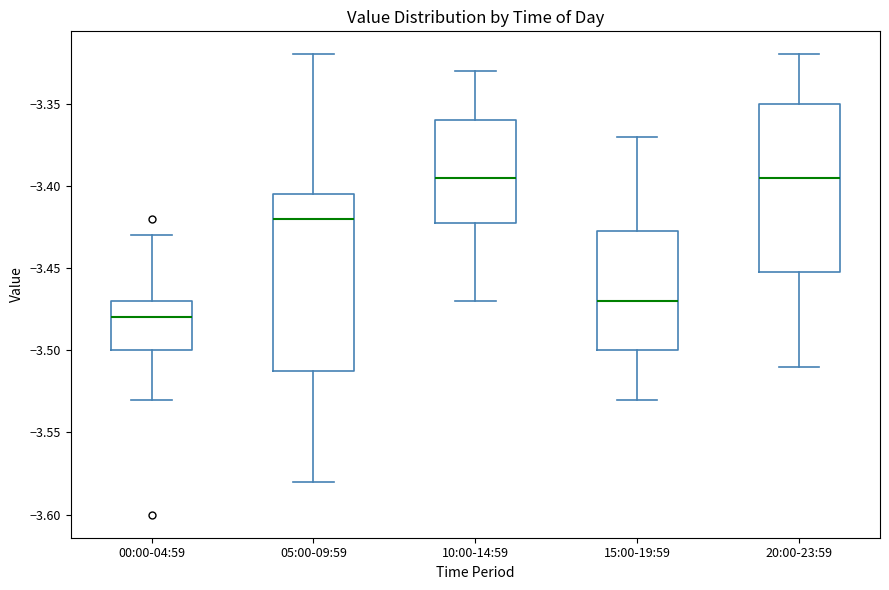

Where is the lower edge of the box for 10:00-14:59 on the y-axis? The values are not printed on the chart, so give them approximately, as read against the axis.

-3.420